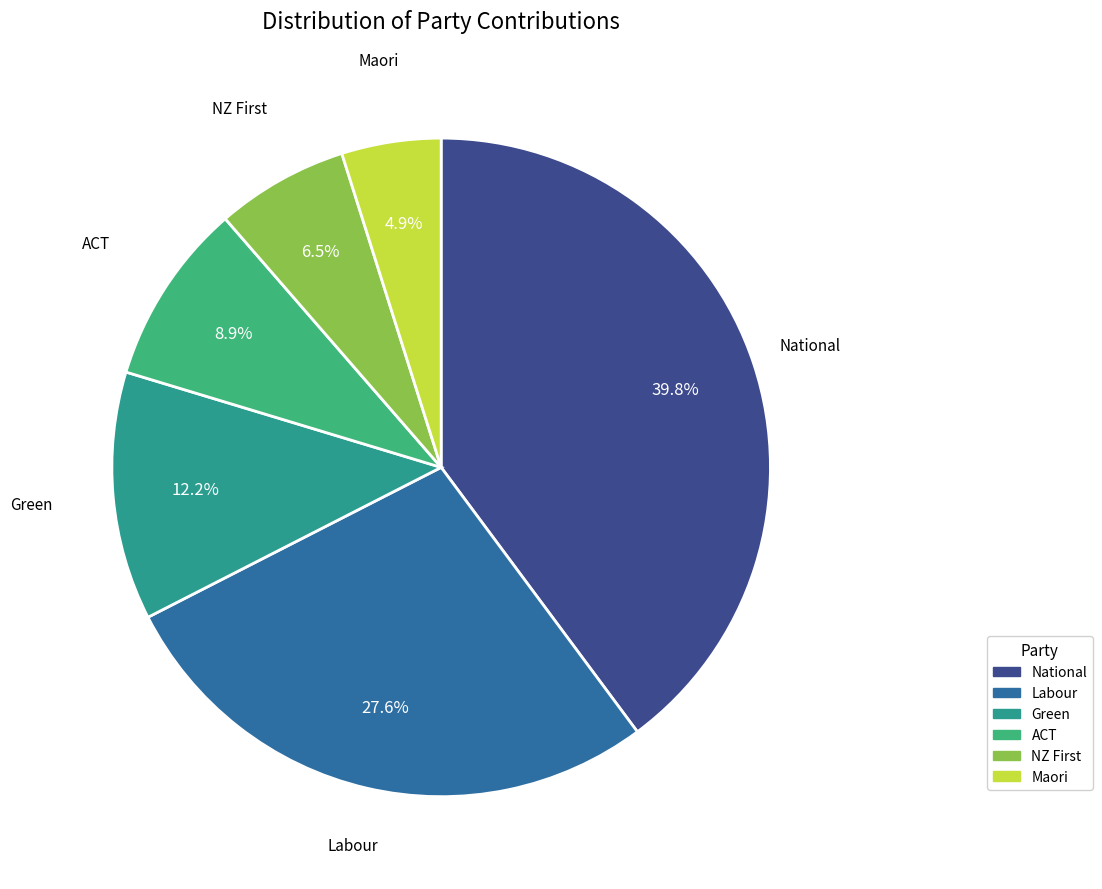

True or false: Maori accounts for 5% of the total.

True